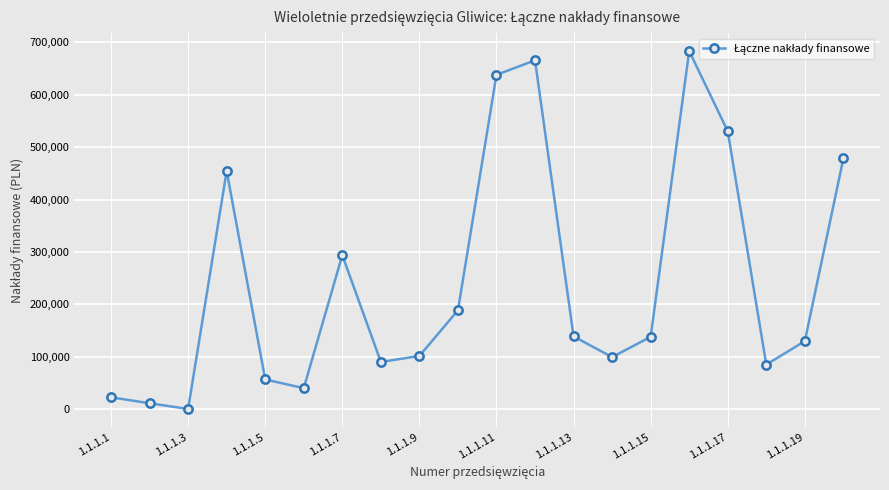

What is the difference between the maximum and minimum values?

683374.7